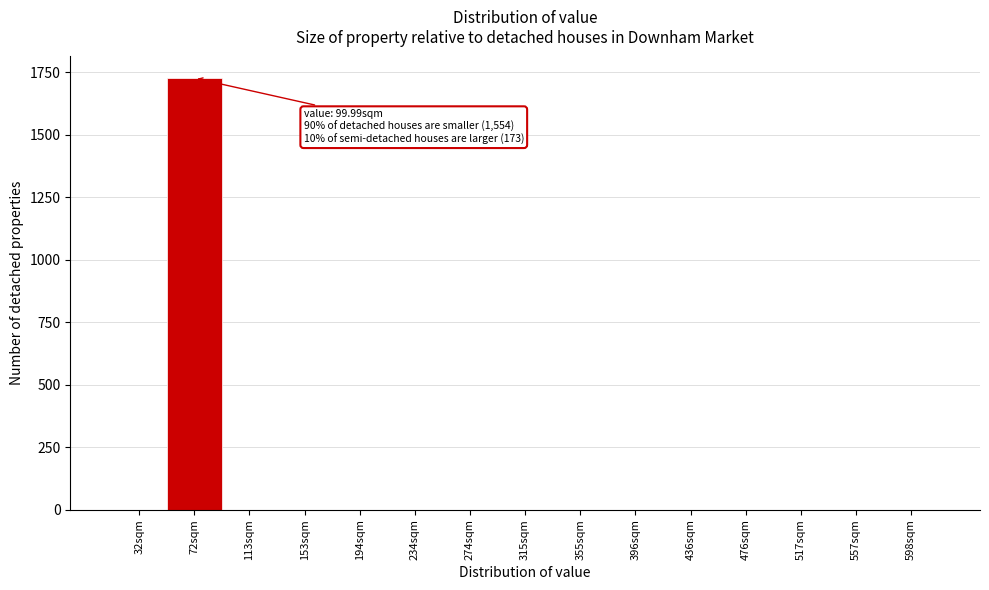

Reading right to left, transcribe all the data shown in this chart.

598sqm=0	557sqm=0	517sqm=0	476sqm=0	436sqm=0	396sqm=0	355sqm=0	315sqm=0	274sqm=0	234sqm=0	194sqm=0	153sqm=0	113sqm=0	72sqm=1727	32sqm=0